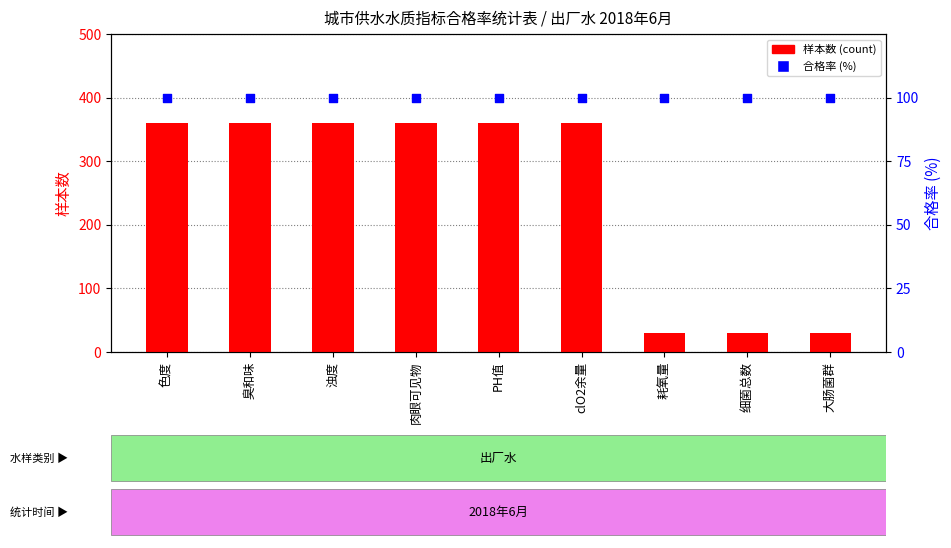

Which series reaches the maximum Y coordinate?

样本数 (count)